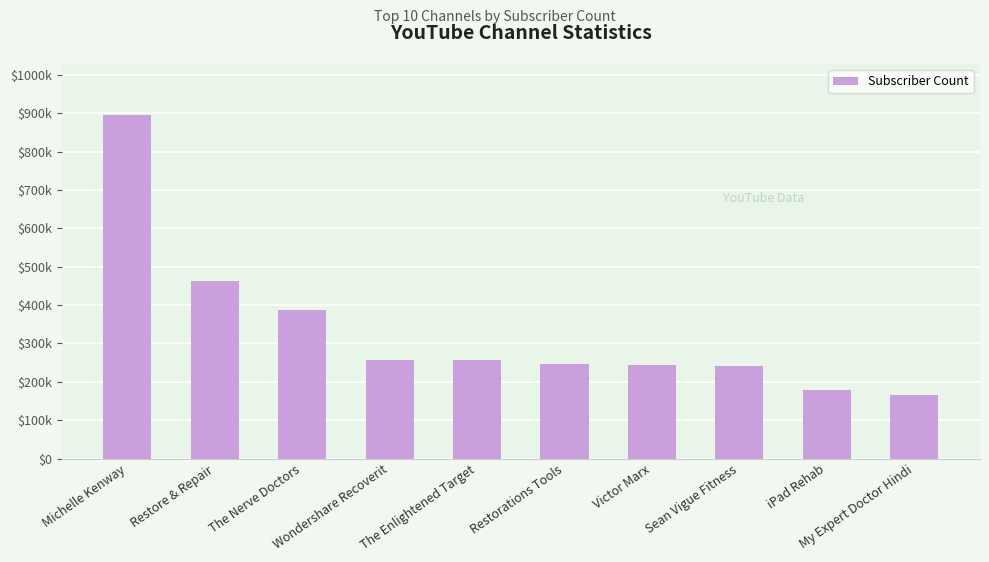

What is the label of the 8th bar from the left?

Sean Vigue Fitness